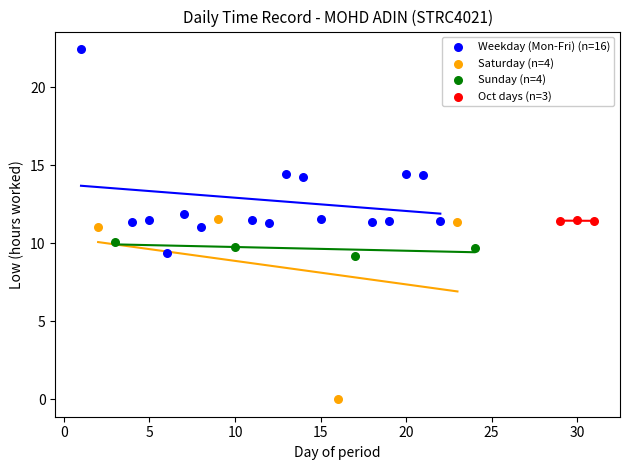

Which series reaches the maximum Y coordinate?

Weekday (Mon-Fri) (n=16)